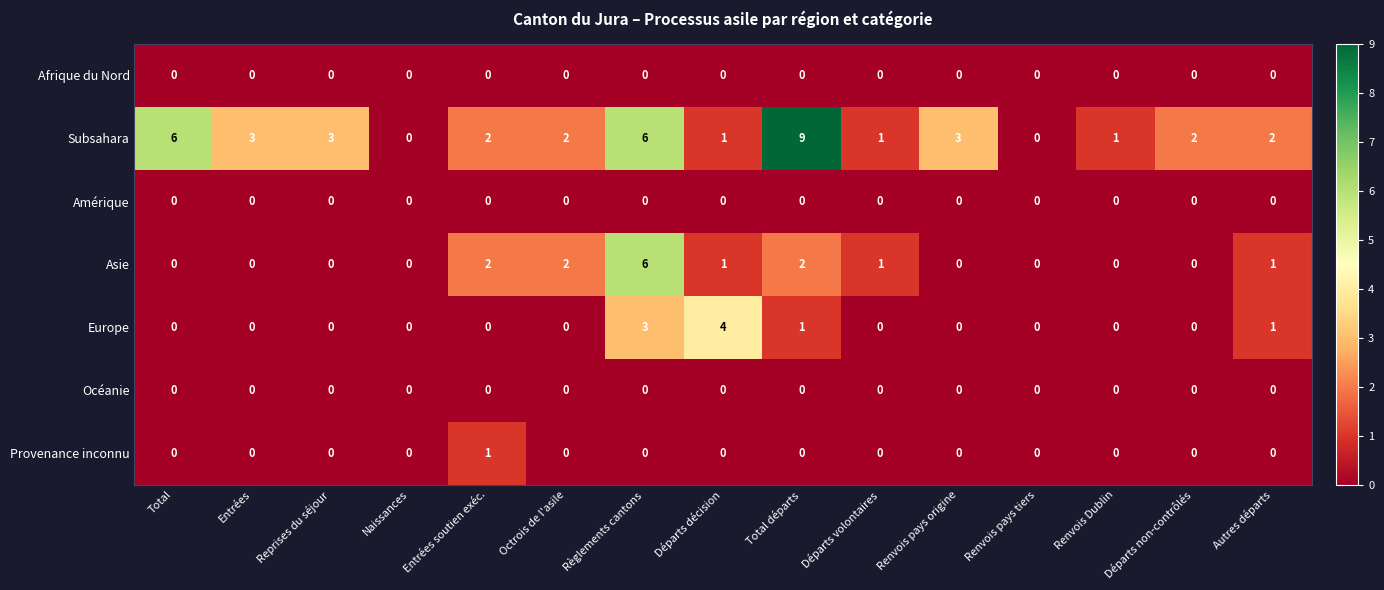

What is the highest value of the Asie series?

6